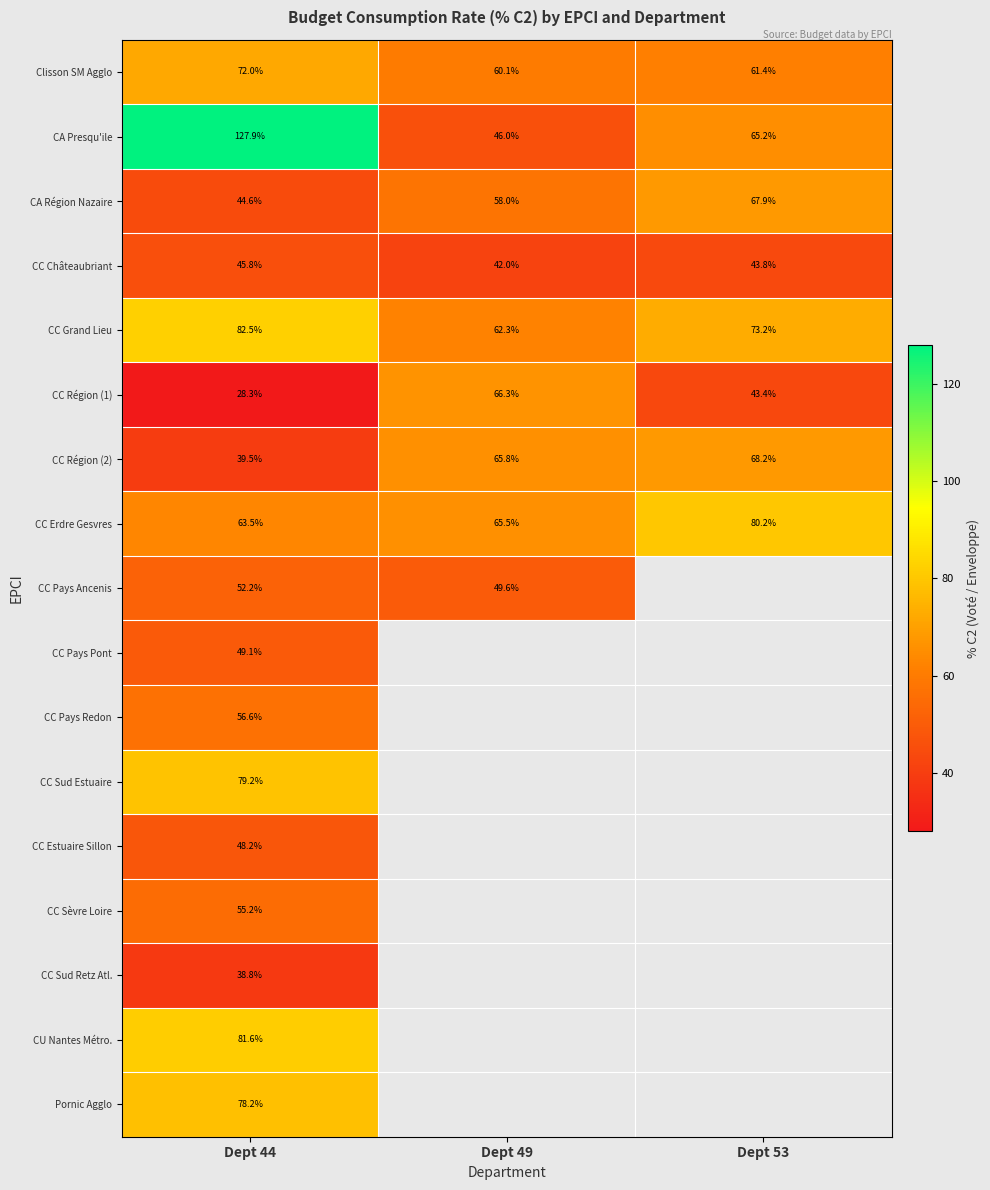

Where is CC Région (2) nearest to the value 53?

Dept 49